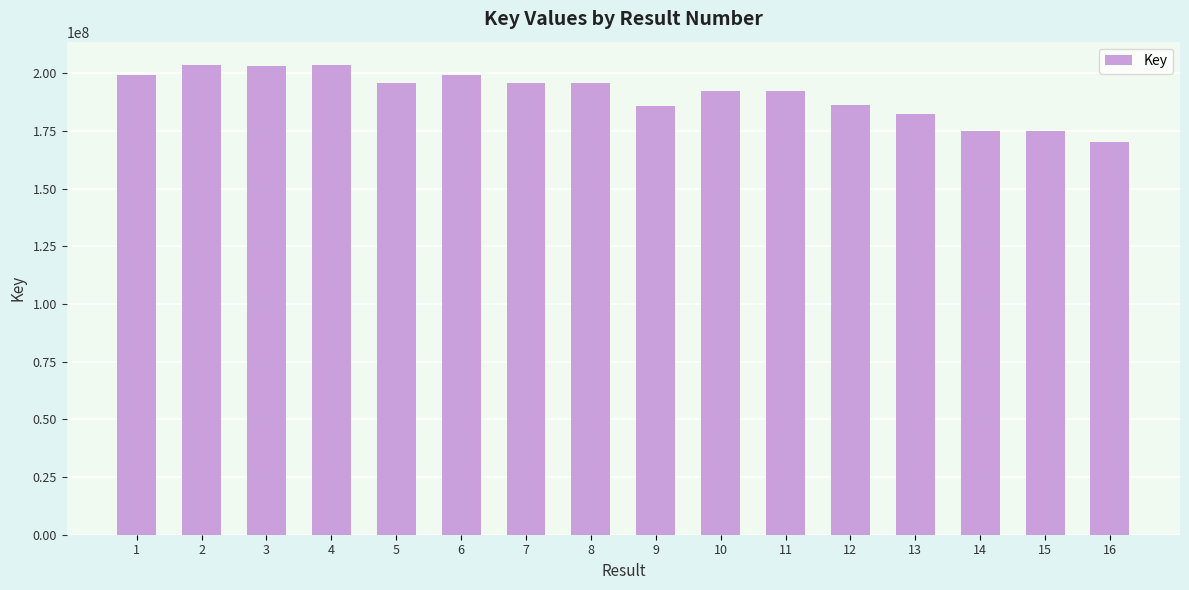

What is the value of the 14th bar from the left?

175173026